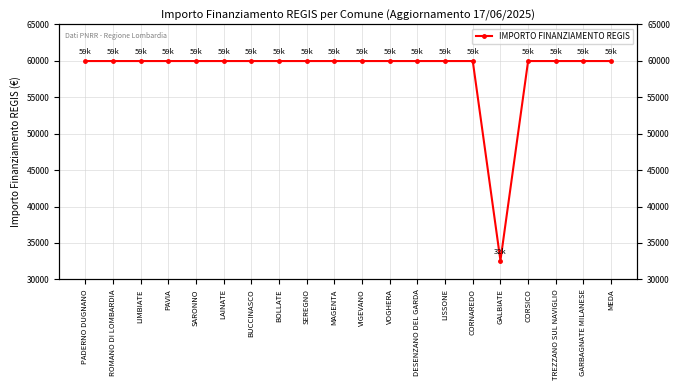

How many interior local valleys (lower than both neighbors) does the data have?

1